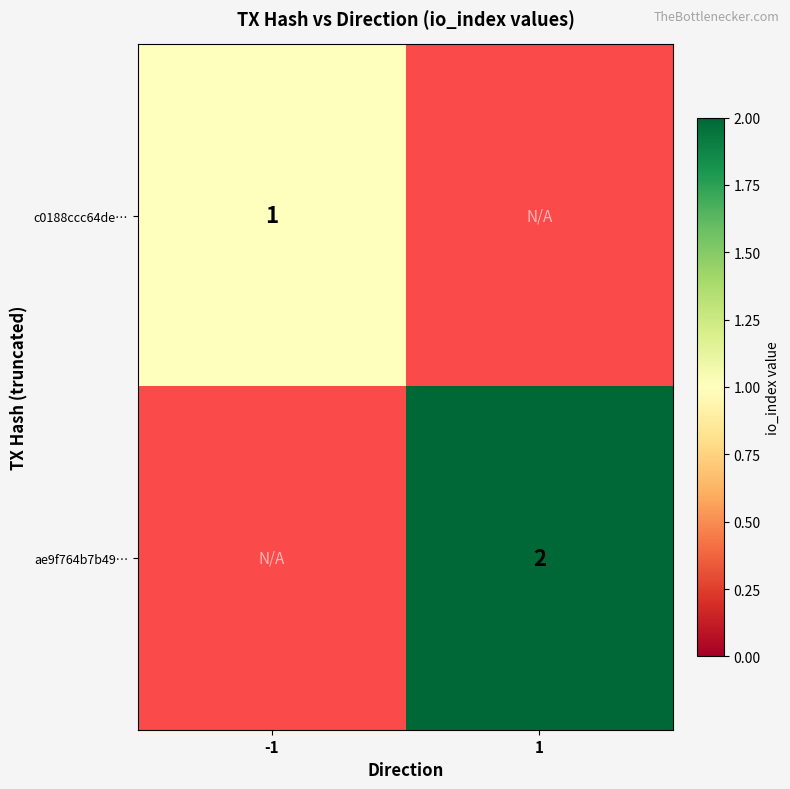

Is it true that ae9f764b7b49… equals 2 at 1?

True